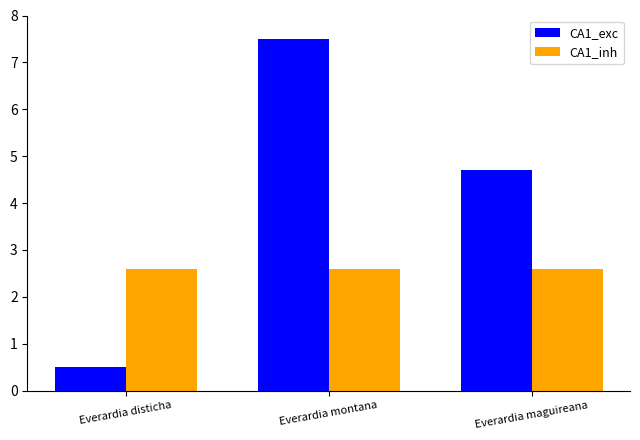

What are all the series names shown in the legend?

CA1_exc, CA1_inh